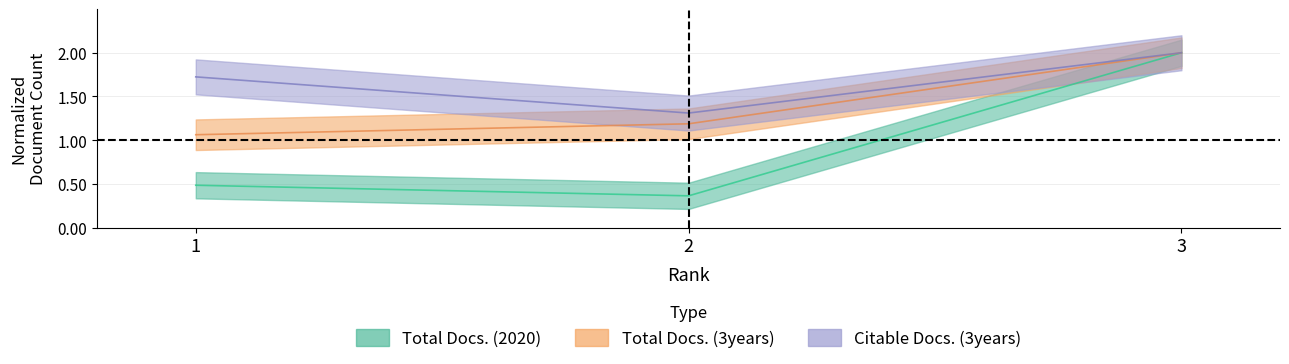

What is the difference between the highest and lowest values at 1?

1.2